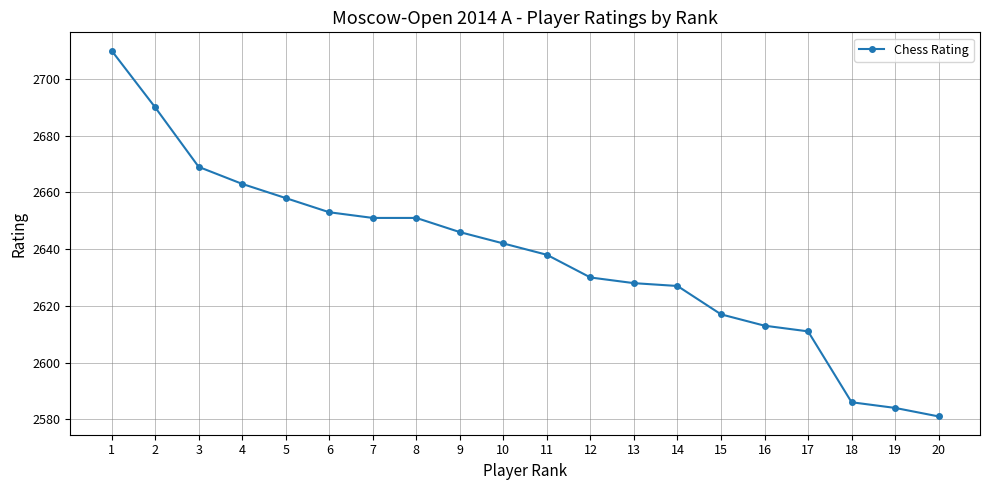

The value at 14 is 1234. True or false?

False